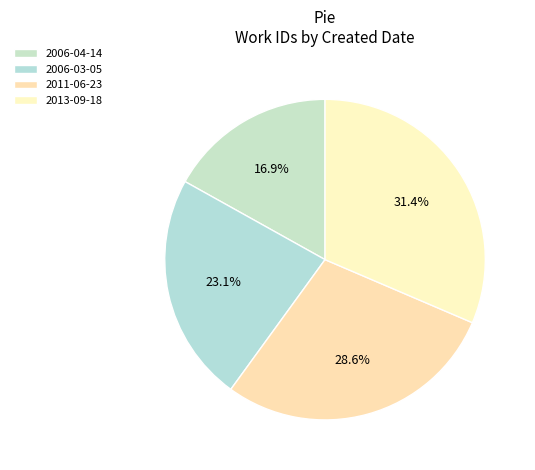

Between 2006-03-05 and 2013-09-18, which is larger?

2013-09-18